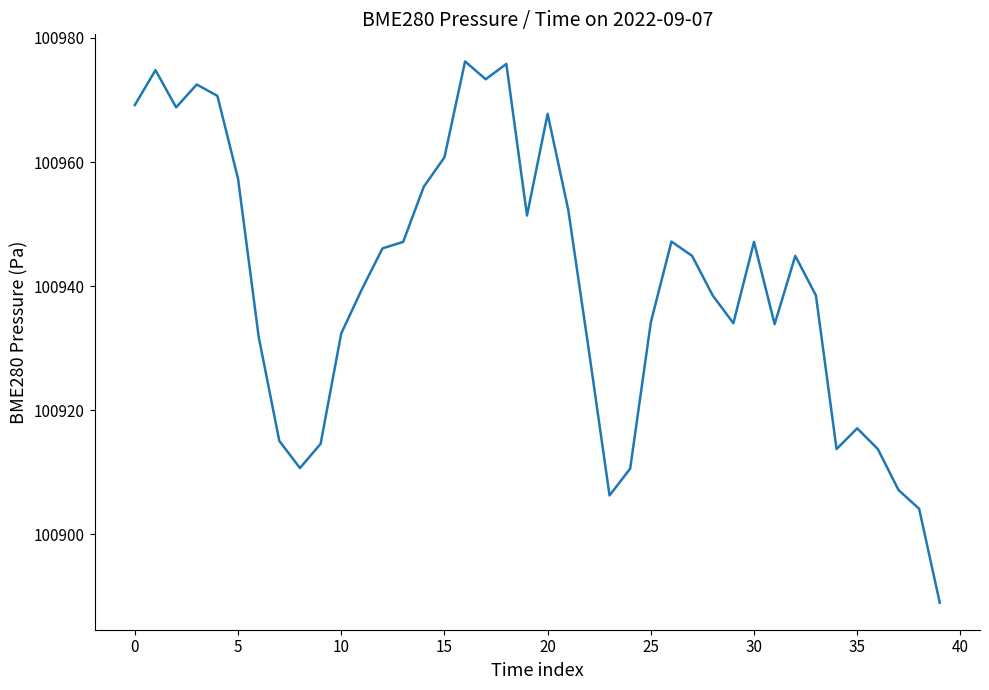

What is the difference between the maximum and minimum values?

87.2